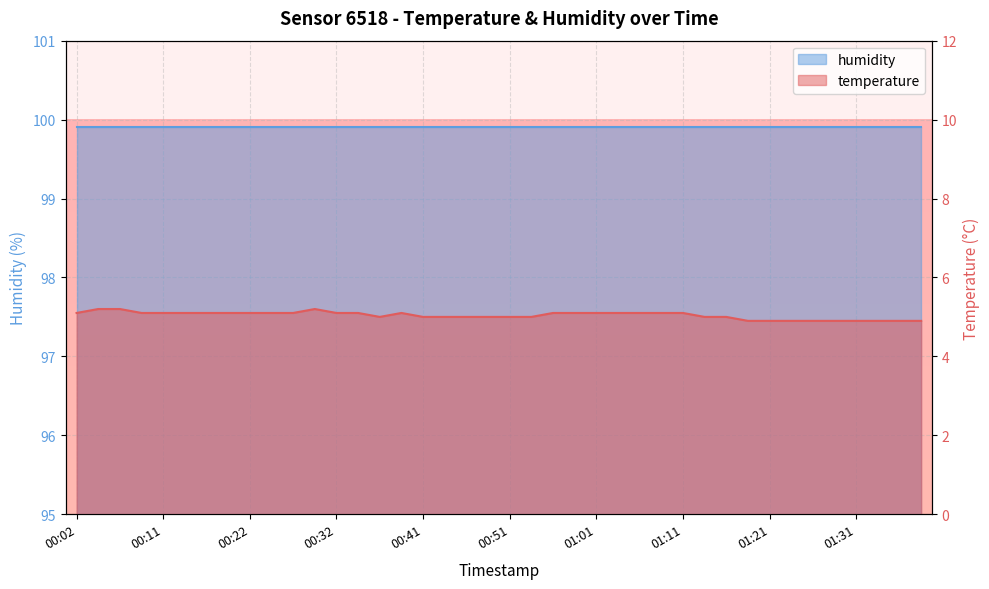

List the labels in order of value, smallest first.

01:18, 01:21, 01:23, 01:26, 01:28, 01:31, 01:33, 01:36, 01:38, 00:36, 00:41, 00:44, 00:47, 00:49, 00:51, 00:54, 01:14, 01:16, 00:02, 00:09, 00:11, 00:14, 00:17, 00:19, 00:22, 00:24, 00:27, 00:32, 00:34, 00:39, 00:56, 00:59, 01:01, 01:04, 01:06, 01:09, 01:11, 00:04, 00:07, 00:29